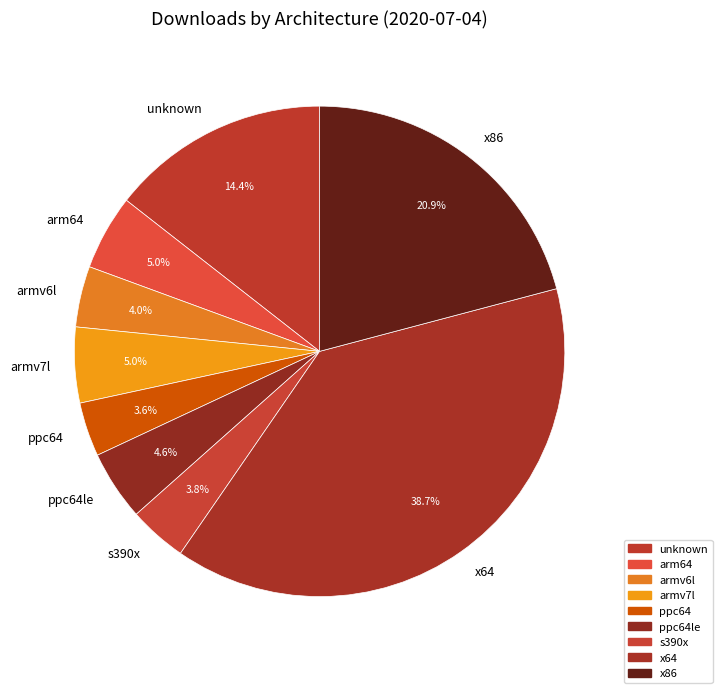

Count the number of slices in the pie.

9